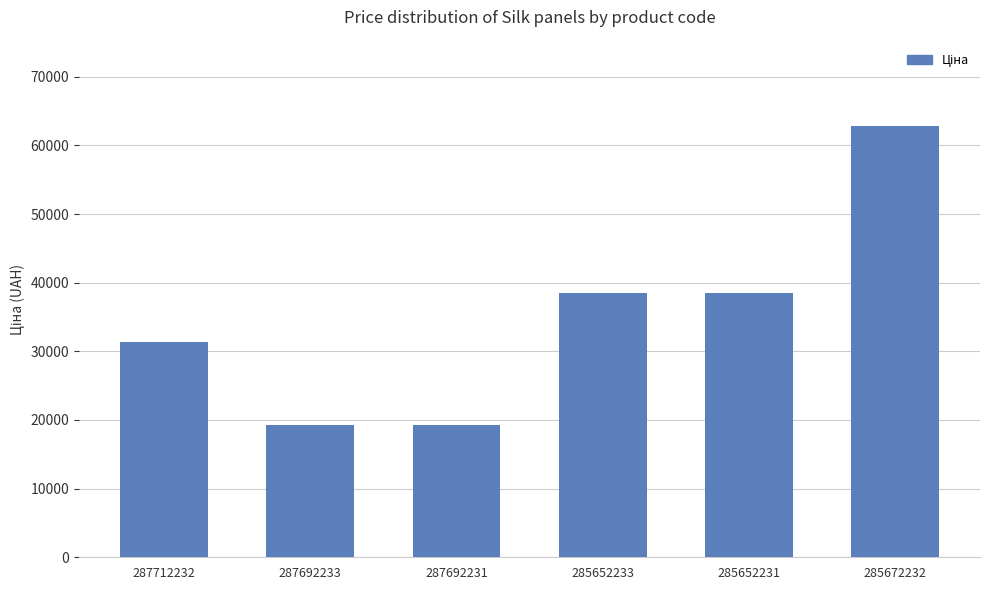

What is the maximum value shown in the chart?

62799.5